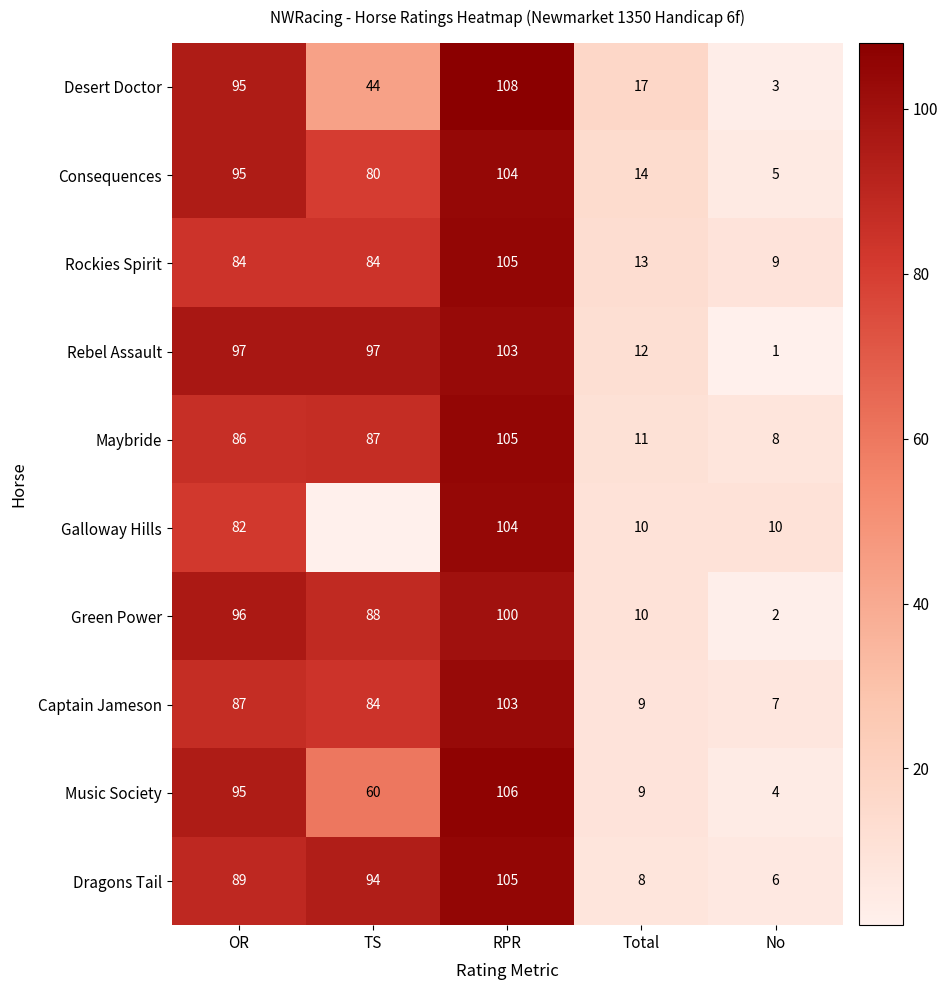

Is it true that Desert Doctor equals 95 at OR?

True